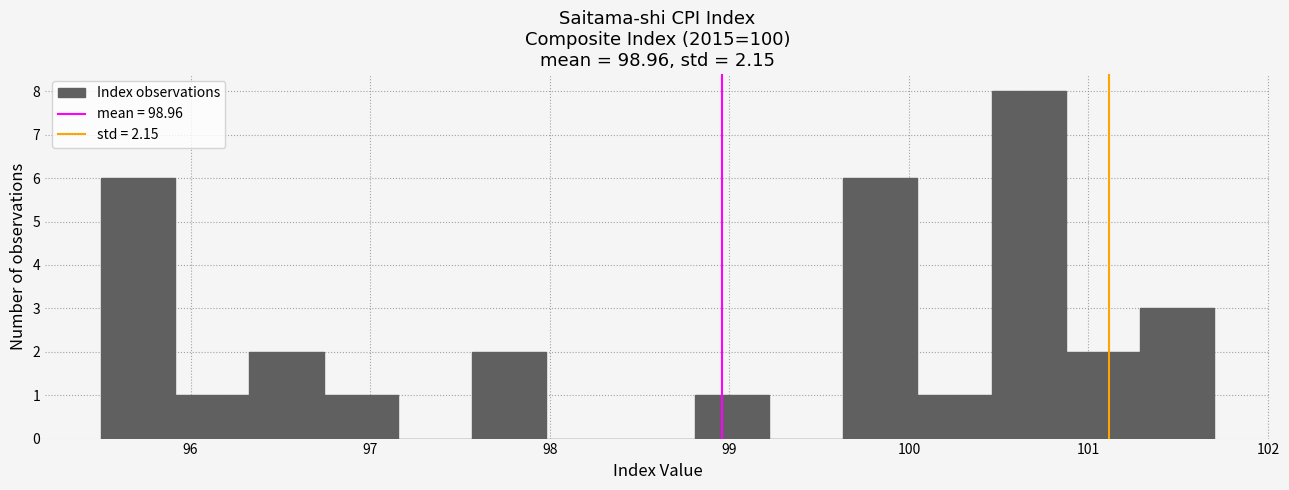

Reading left to right, transcribe this chart: for each bar, give the range it covers on the x-axis and its height. Neither the bar edges nor the heights are printed on the chart, so give them approximately, as read against the axes.

95.5 to 95.9: 6
95.9 to 96.3: 1
96.3 to 96.7: 2
96.7 to 97.2: 1
97.2 to 97.6: 0
97.6 to 98.0: 2
98.0 to 98.4: 0
98.4 to 98.8: 0
98.8 to 99.2: 1
99.2 to 99.6: 0
99.6 to 100.0: 6
100.0 to 100.5: 1
100.5 to 100.9: 8
100.9 to 101.3: 2
101.3 to 101.7: 3